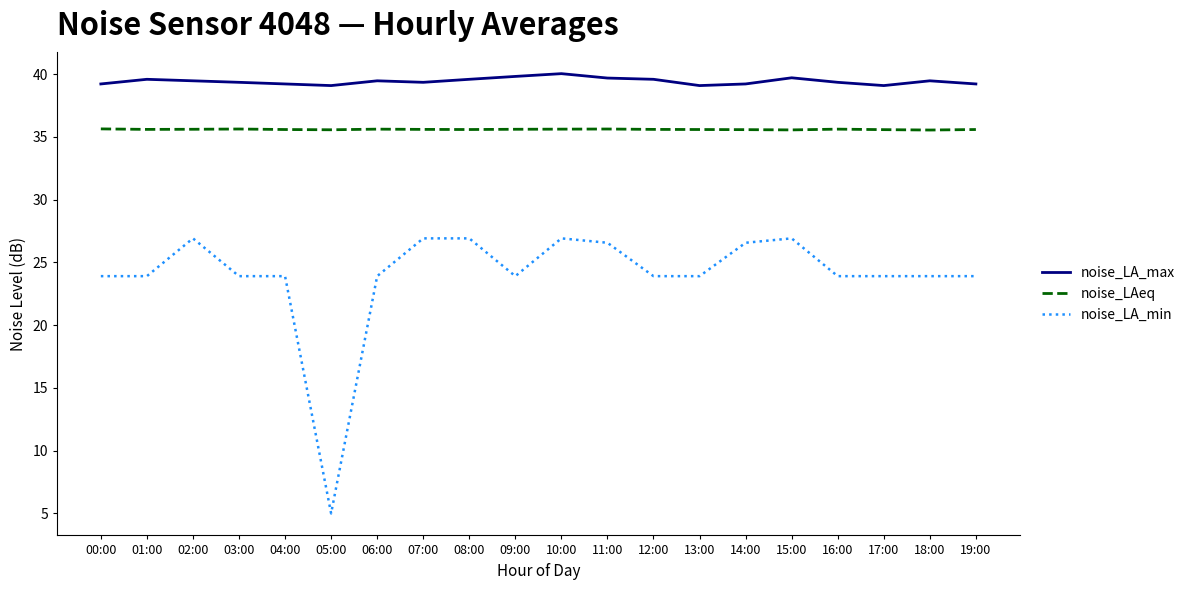

True or false: noise_LAeq and noise_LA_max intersect in this chart.

False